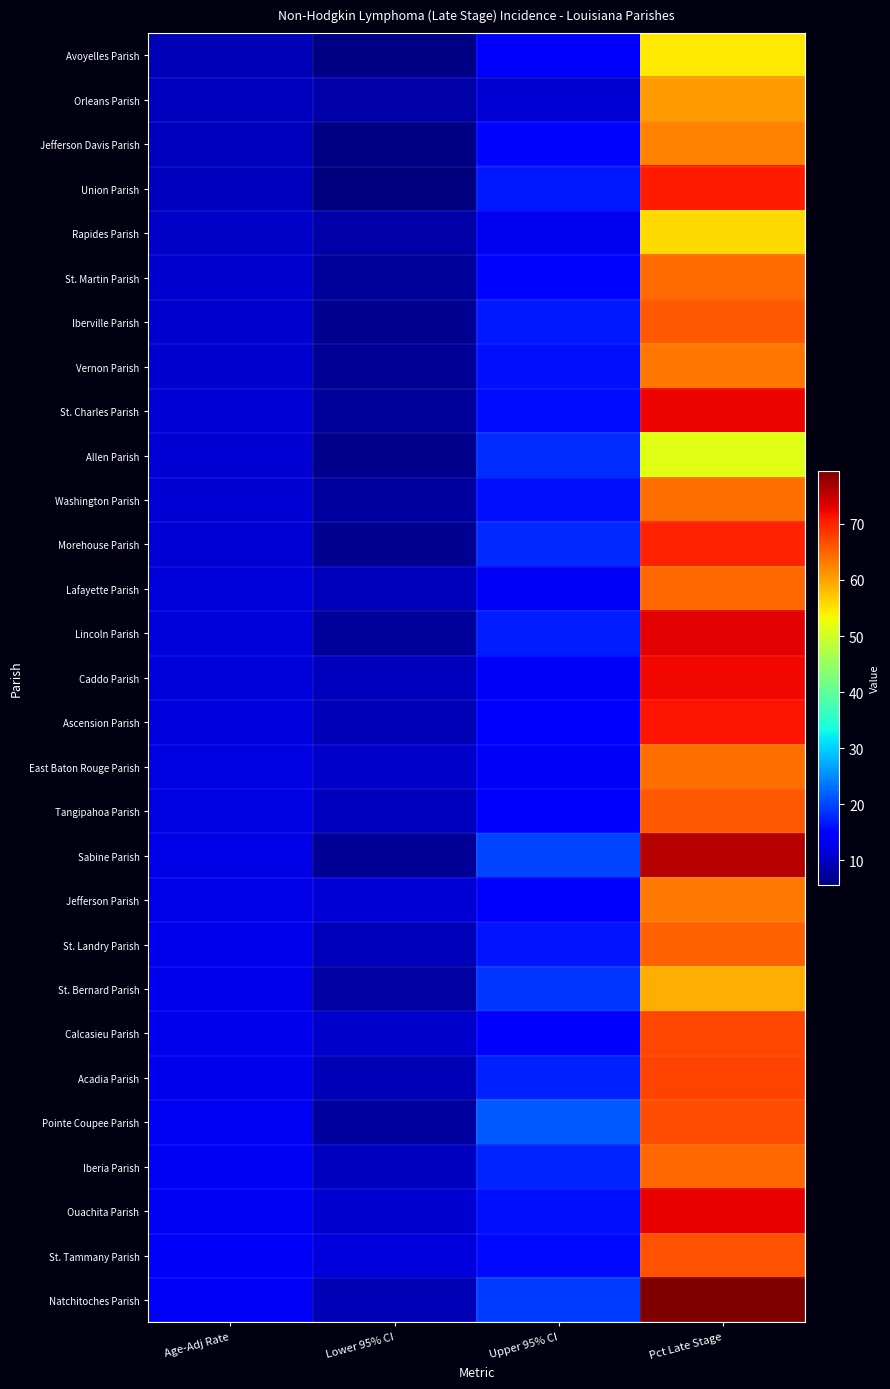

At how many categories does at least one series exceed 32?

1